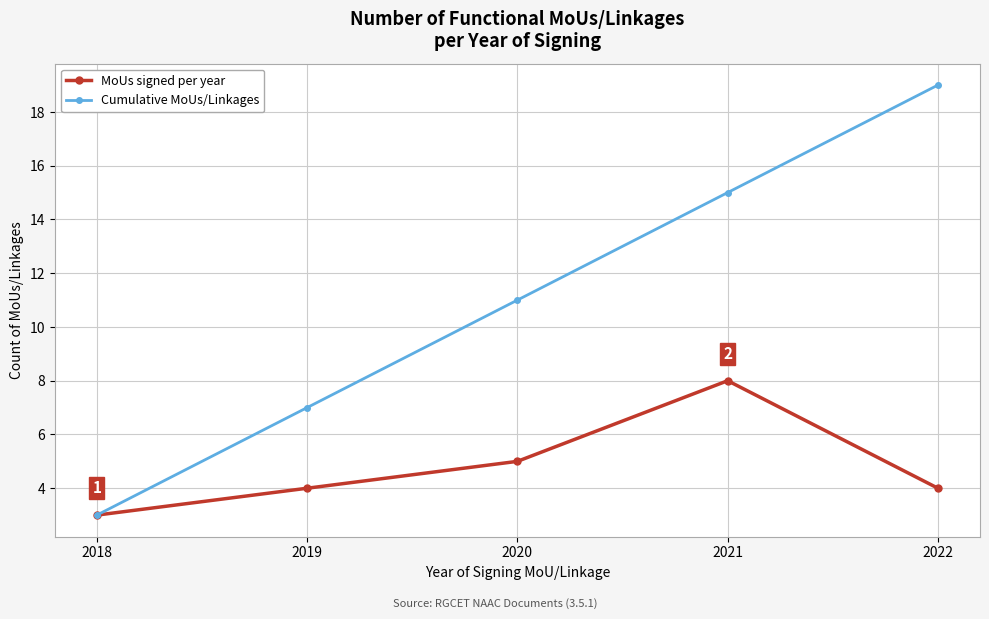

Reading left to right, list all the values displayed in this chart.

MoUs signed per year: 2018=3	2019=4	2020=5	2021=8	2022=4
Cumulative MoUs/Linkages: 2018=3	2019=7	2020=11	2021=15	2022=19